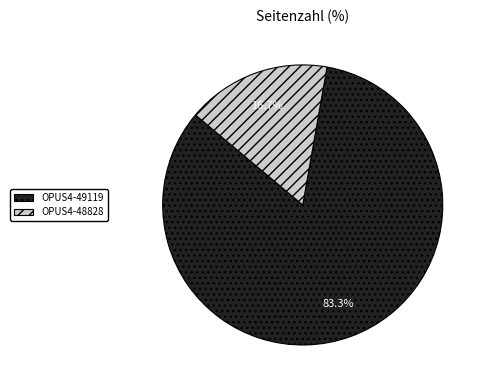

Count the number of slices in the pie.

2